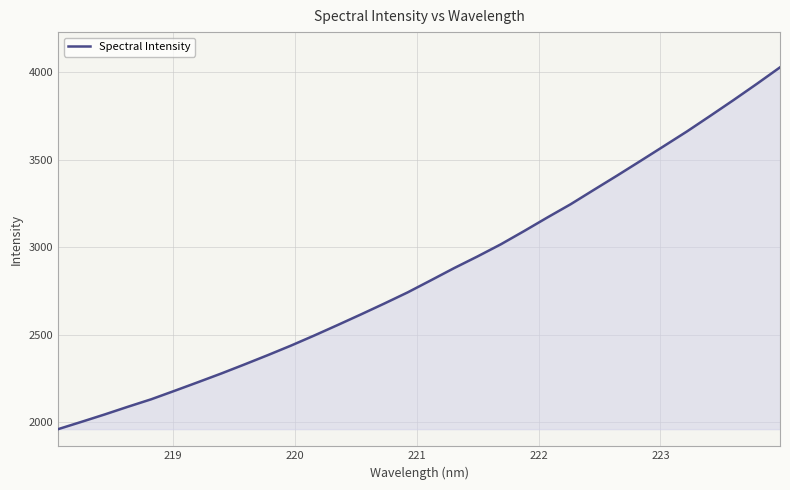

Does the chart have visible grid lines?

Yes